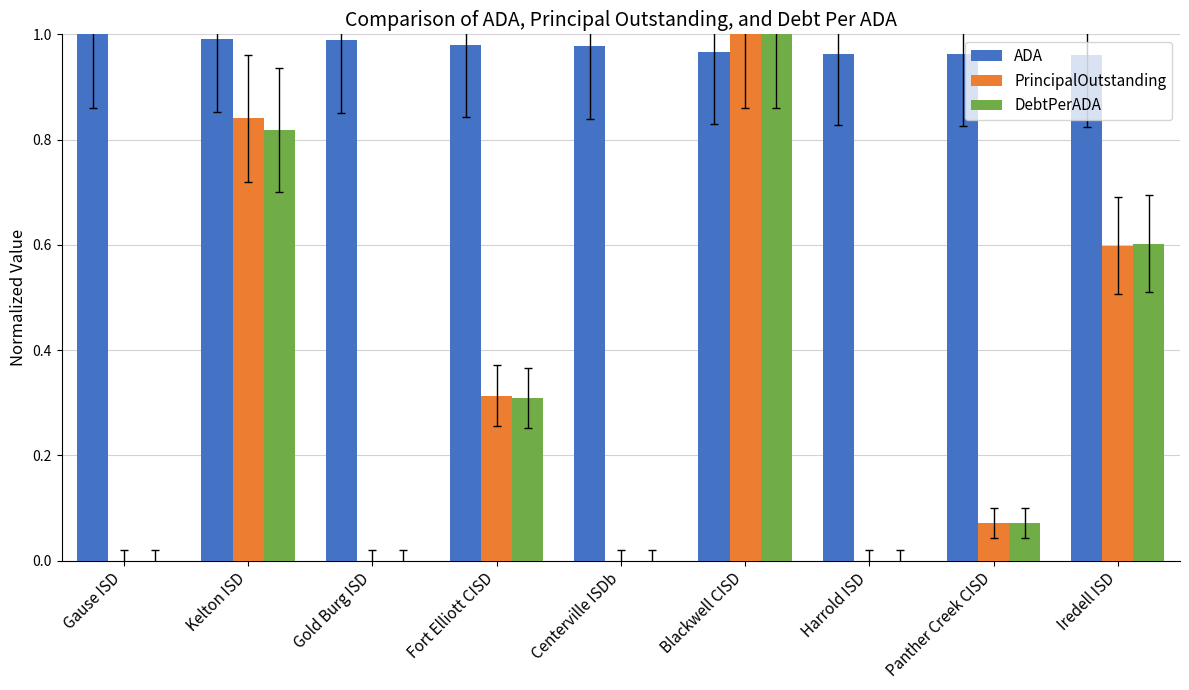

At which label does DebtPerADA reach its peak?

Blackwell CISD